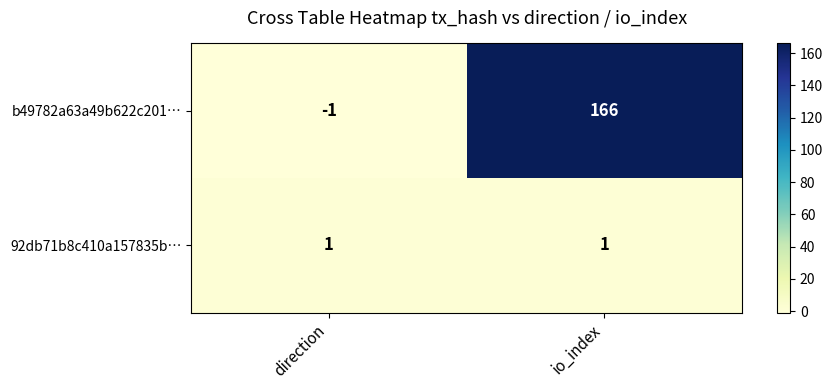

The 92db71b8c410a157835b… series shows 1 at direction. True or false?

True